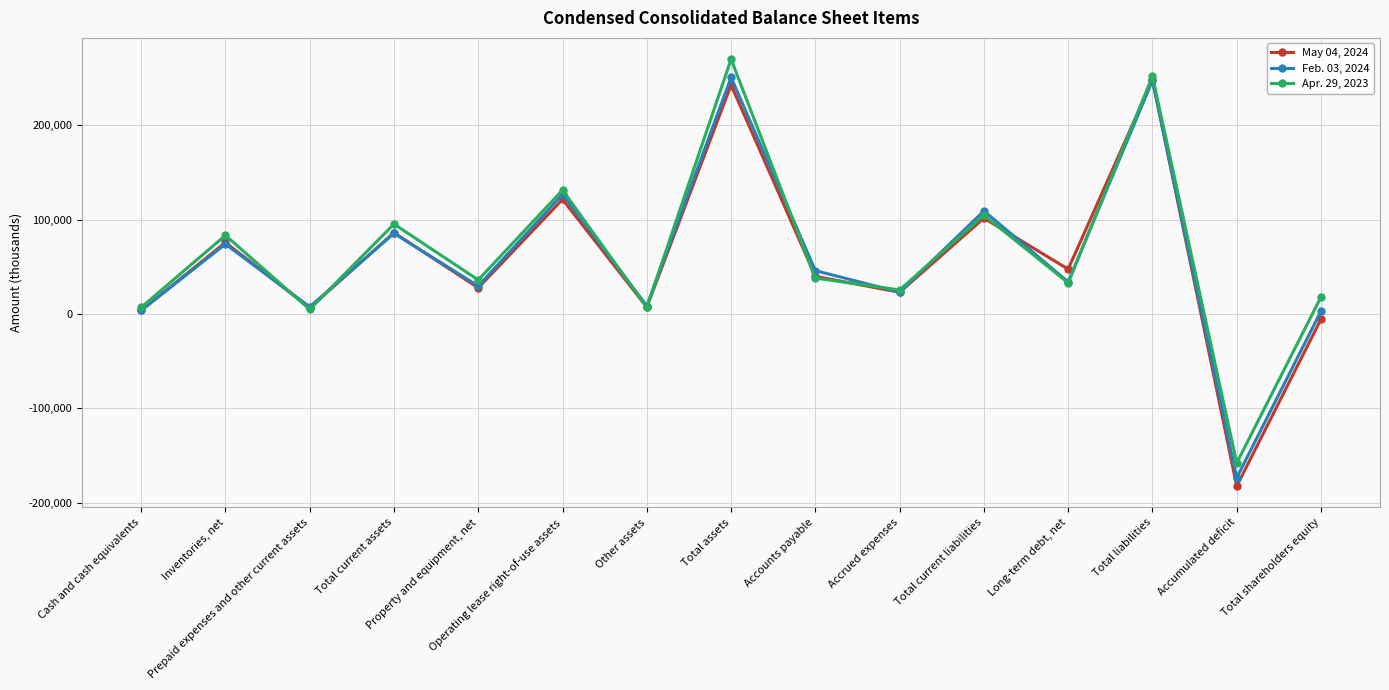

Does the chart have visible grid lines?

Yes